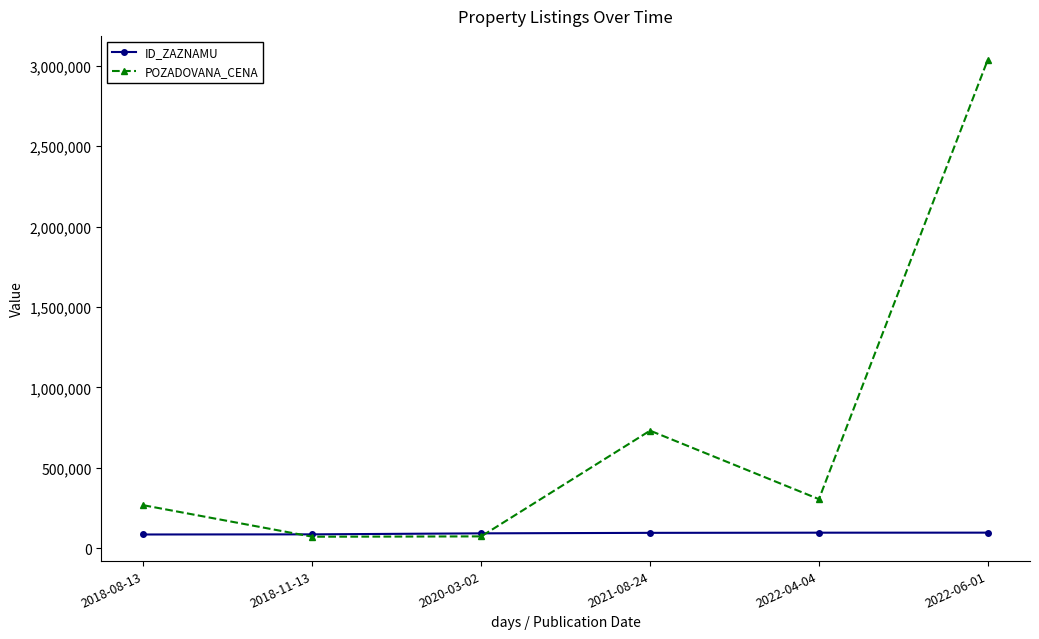

Count the number of data series in this chart.

2